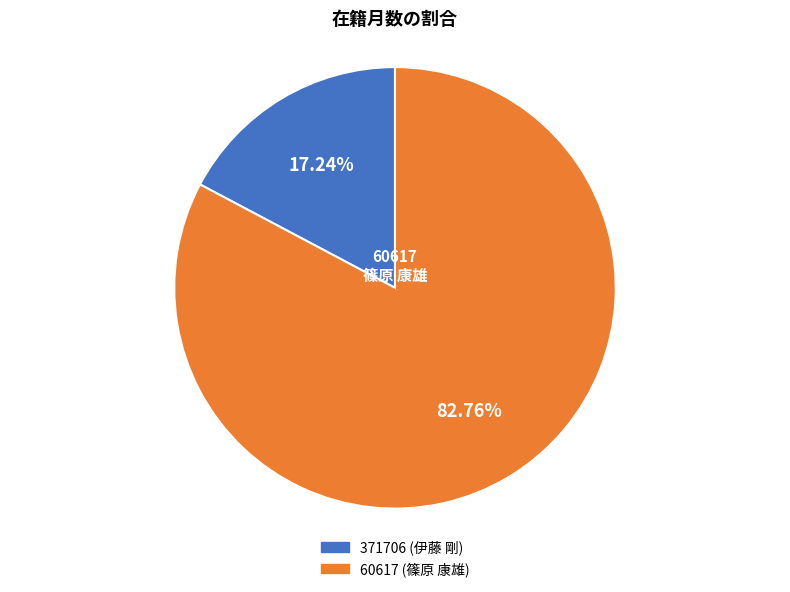

Is there any slice that represents more than half of the pie?

Yes